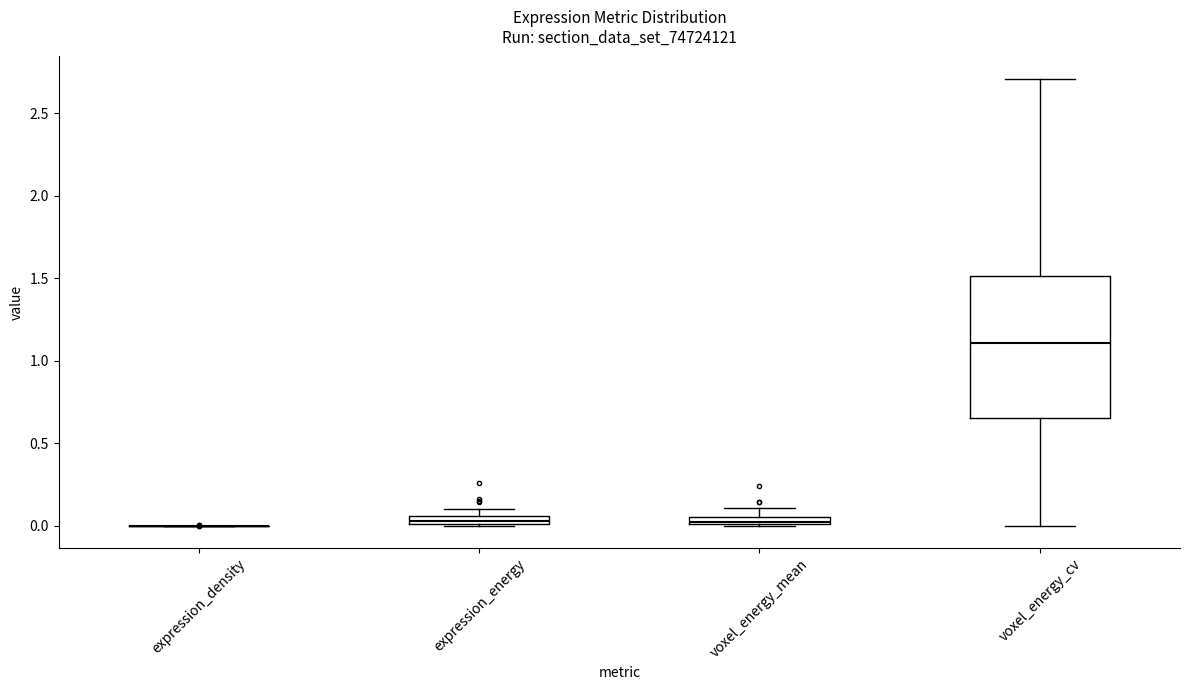

Which box is the tallest, from its lower edge to its upper edge?

voxel_energy_cv